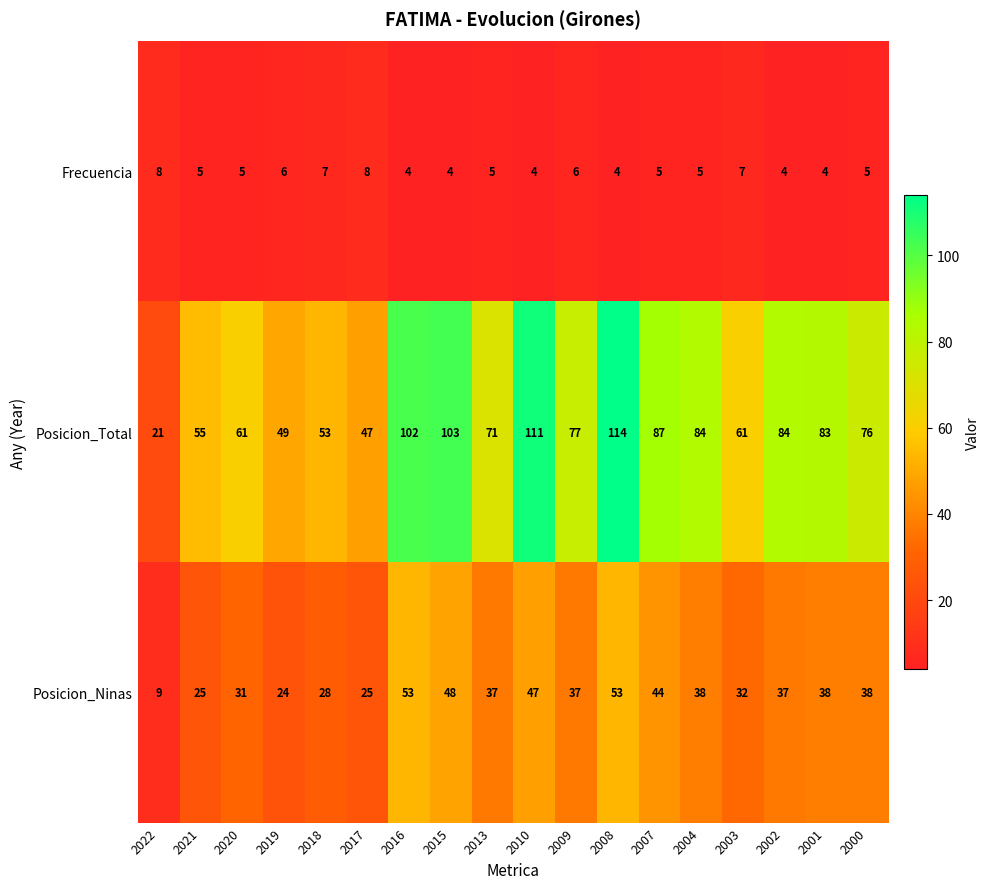

List the series in order of their peak value, highest first.

Posicion_Total, Posicion_Ninas, Frecuencia